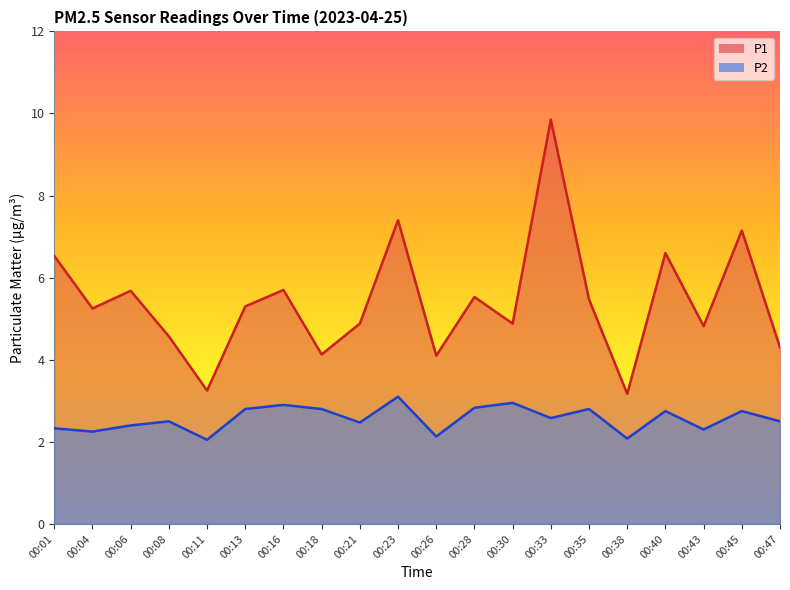

At 00:13, list the series in order from largest to smallest.

P1, P2